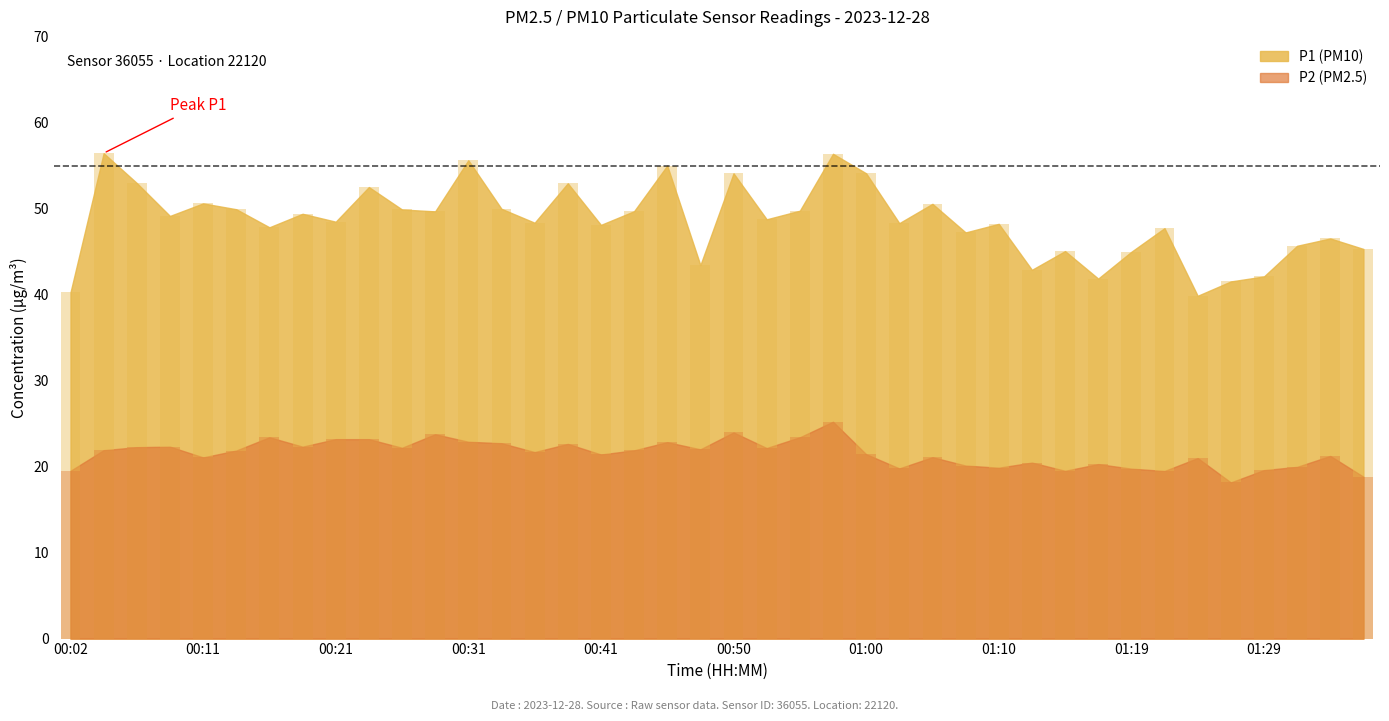

What position from the right is 01:05?

14